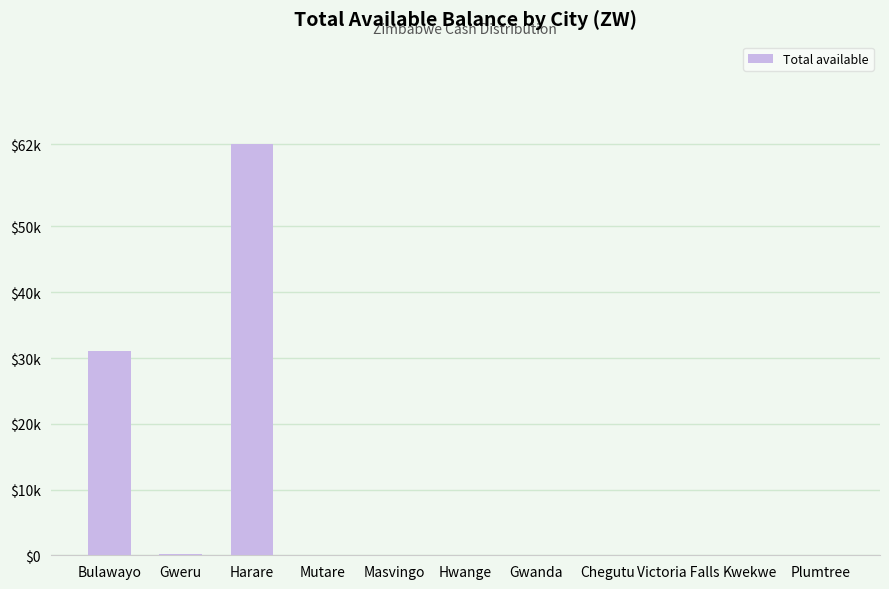

What is the change in value from Bulawayo to Masvingo?

-31042.3